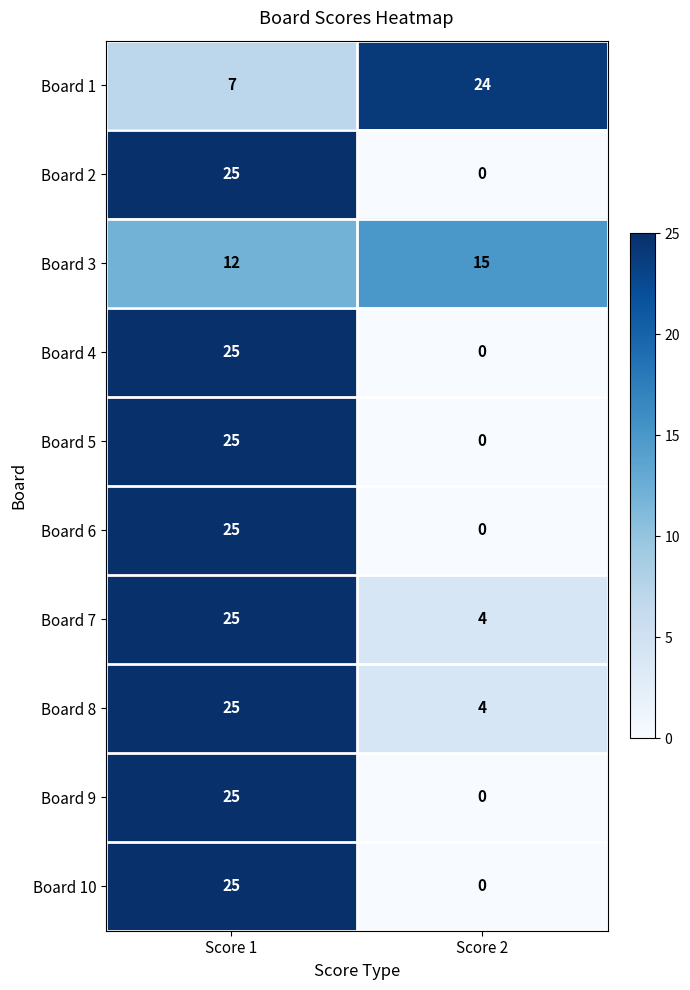

What is the difference between the highest and lowest values at Score 2?

24